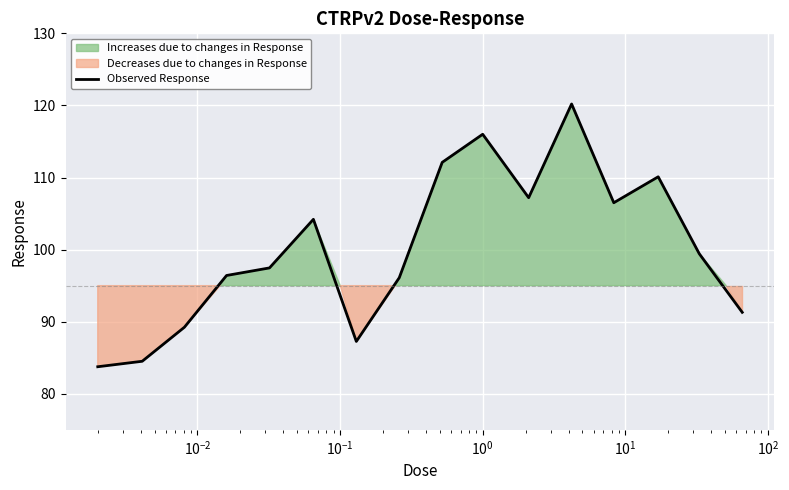

Reading left to right, transcribe all the data shown in this chart.

83.8	84.5	89.2	96.4	97.5	104.2	87.3	96.1	112.1	116.0	107.2	120.2	106.5	110.1	99.4	91.3